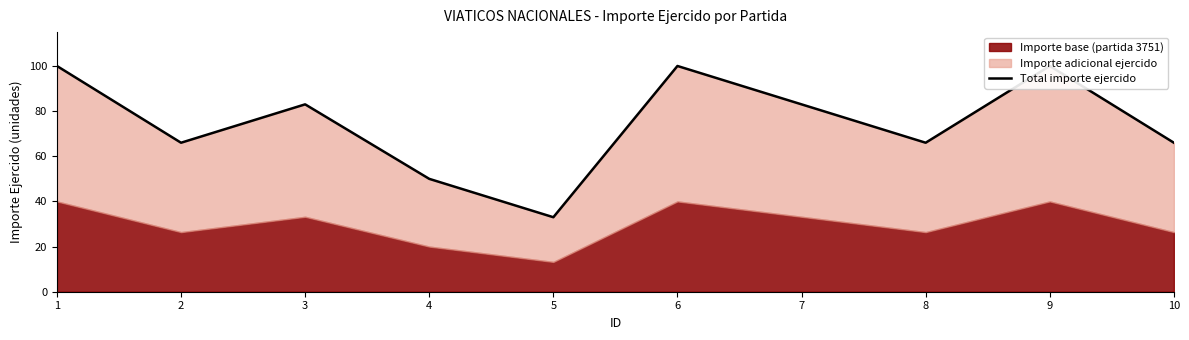

The value at 6 is 64. True or false?

False